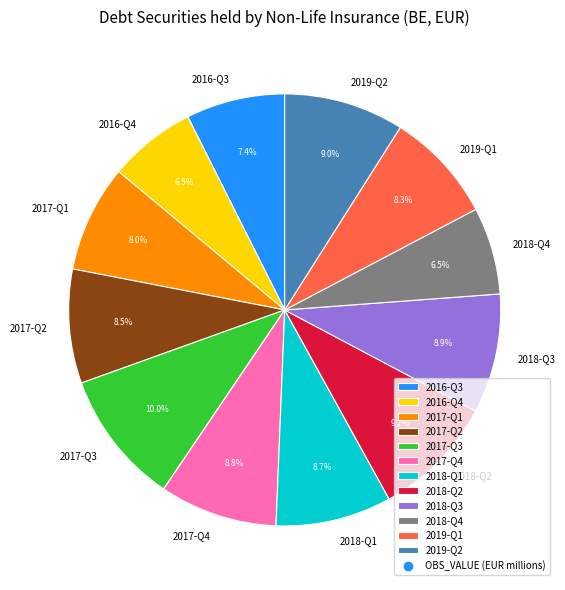

Which has a higher value, 2016-Q4 or 2017-Q4?

2017-Q4